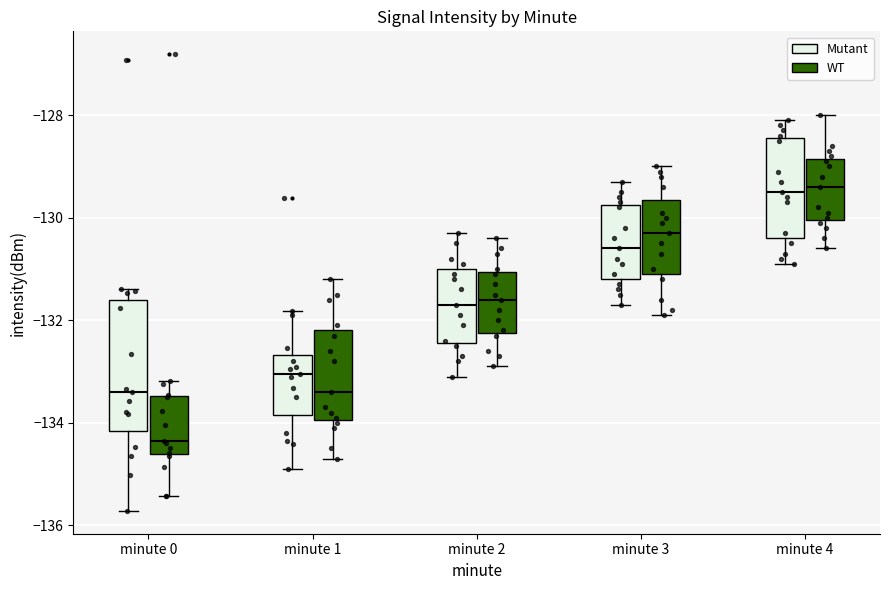

Where does the lower whisker of the box for minute 3 (Mutant) end on the y-axis? The values are not printed on the chart, so give them approximately, as read against the axis.

-131.6